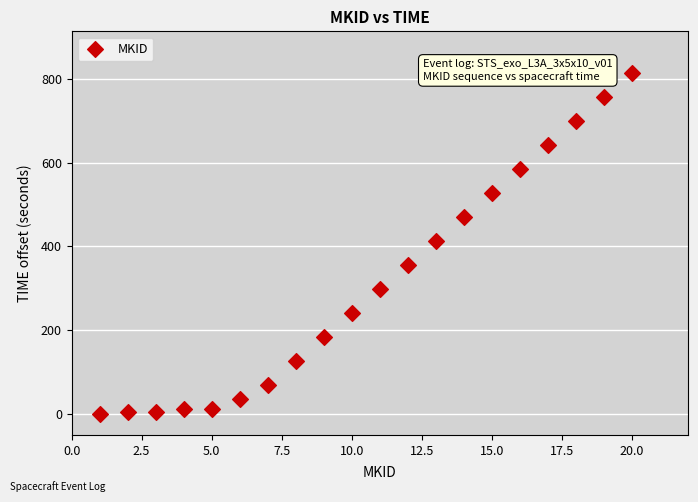

What is the range of Y values (max minus min)?

813.6